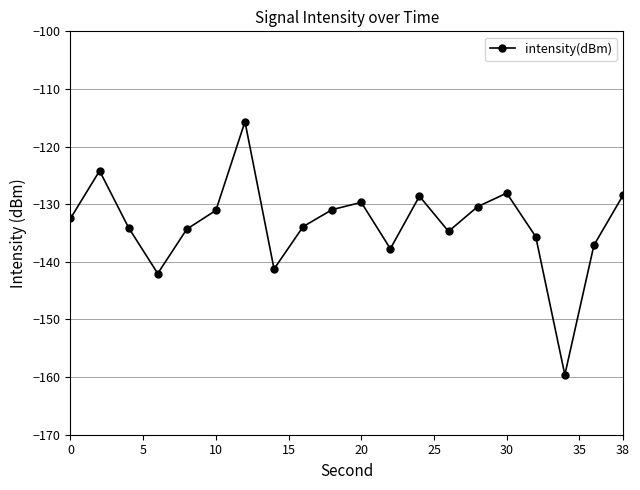

What is the difference between the second highest and second lowest values?

17.8